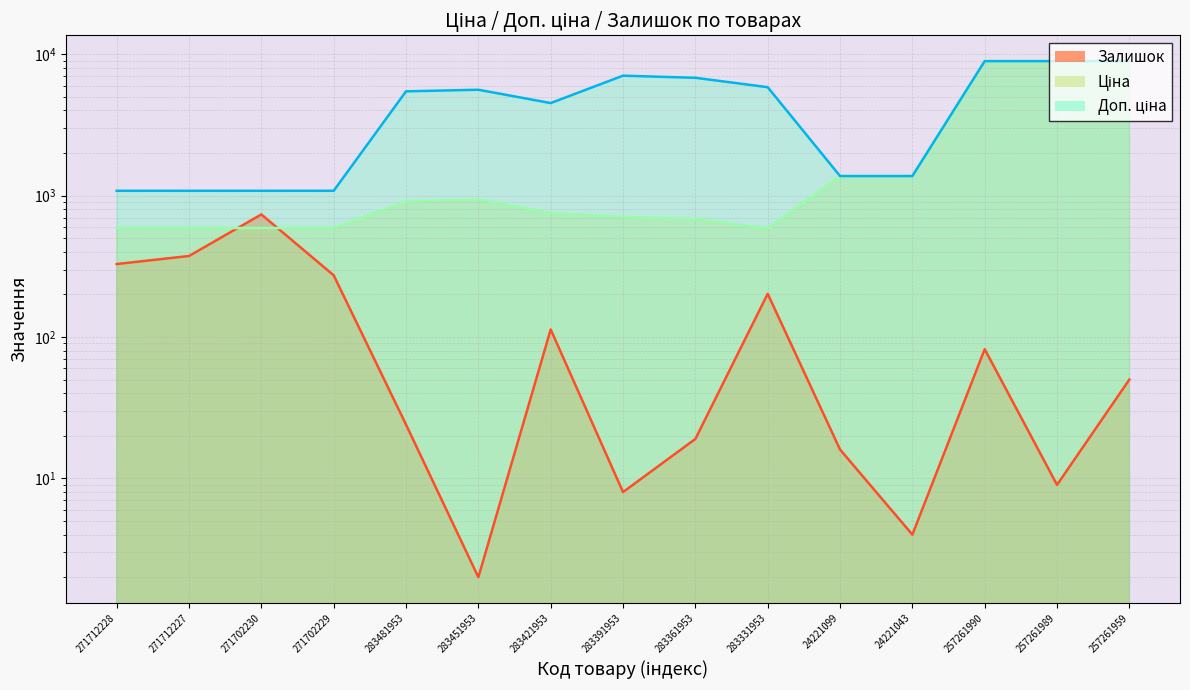

What is the approximate value of Доп. ціна at 257261990?

8934.1